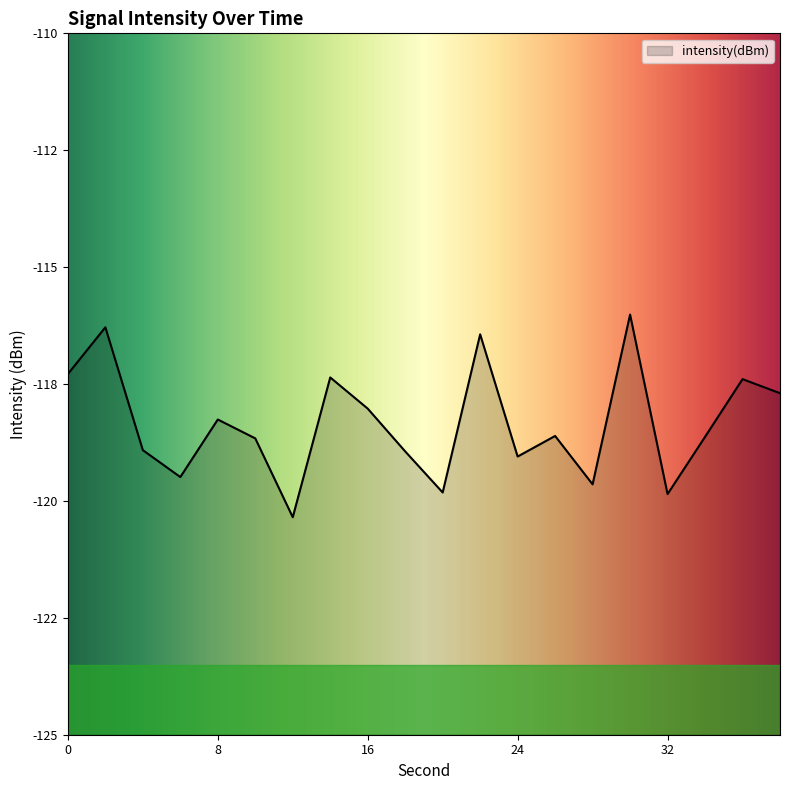

Does the chart have visible grid lines?

No